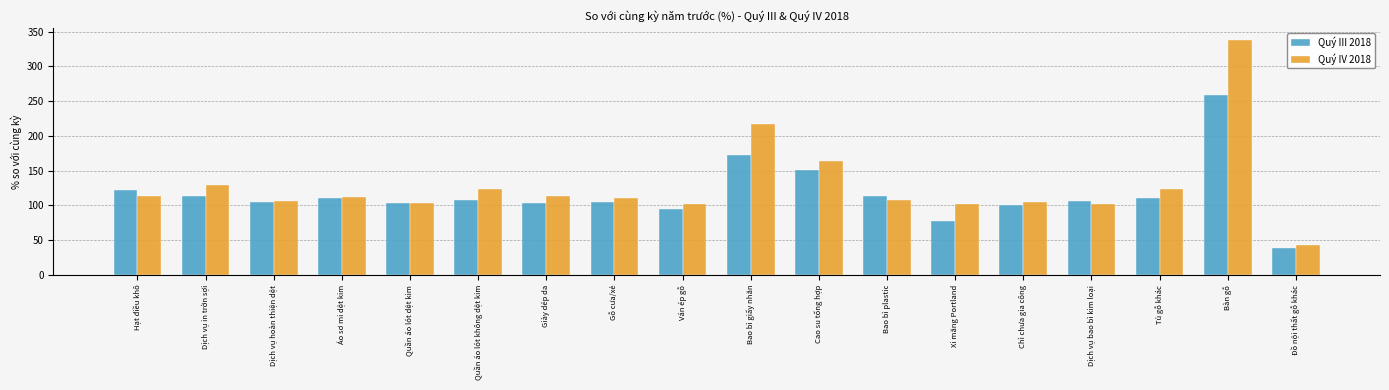

What is the average value of the Quý IV 2018 series?

128.7